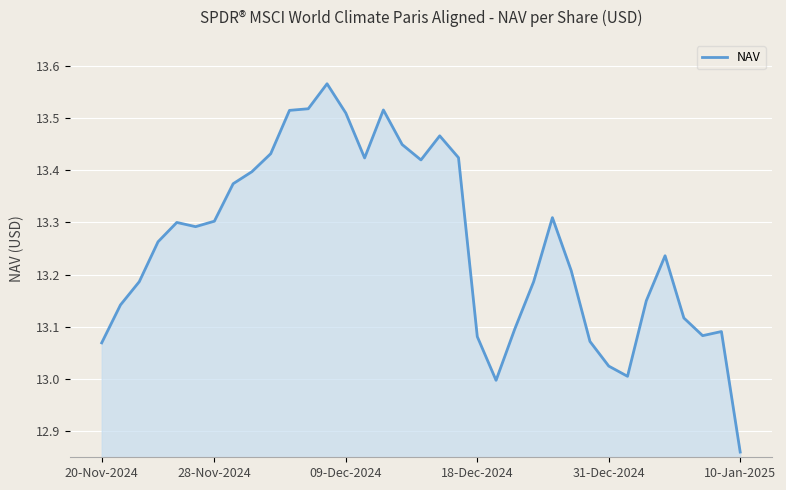

What is the difference between the maximum and minimum values?

0.7